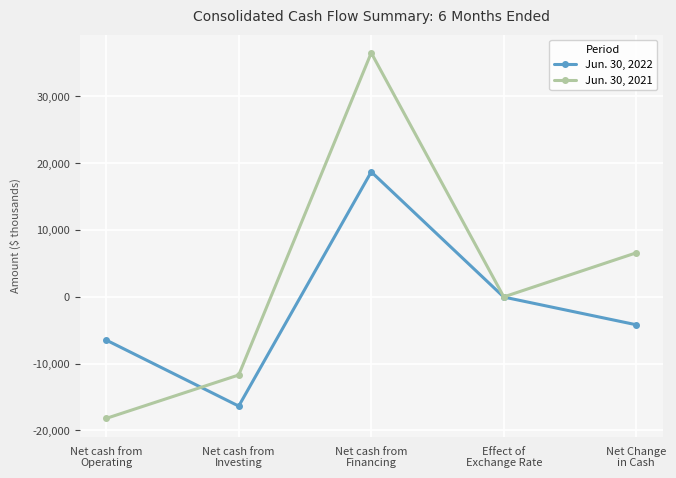

Reading left to right, extract all data points from this chart.

Jun. 30, 2022: -6483	-16371	18705	-44	-4193
Jun. 30, 2021: -18213	-11711	36526	-19	6583